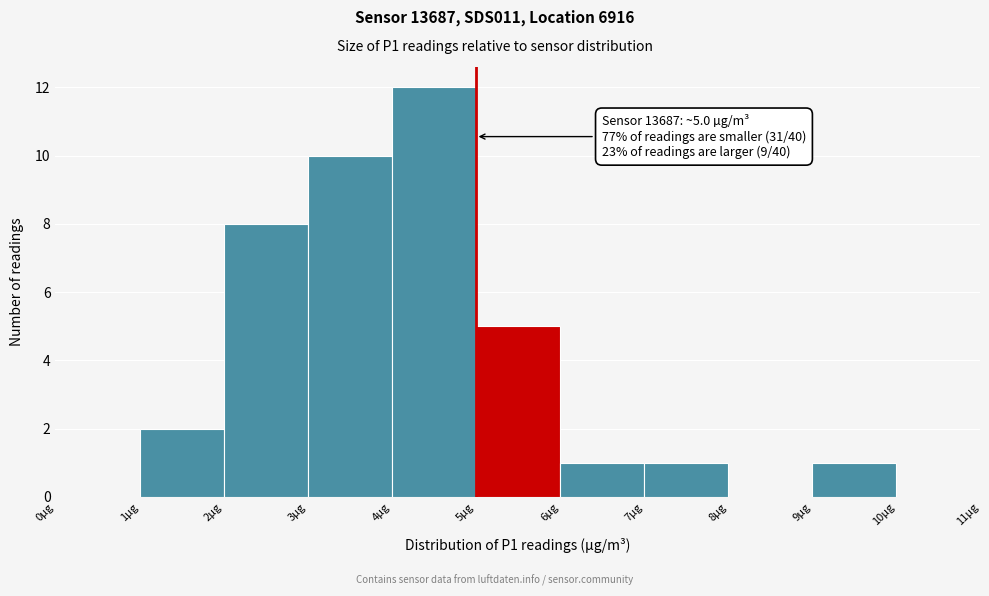

Over which range of the x-axis is the bar tallest?

4 to 5